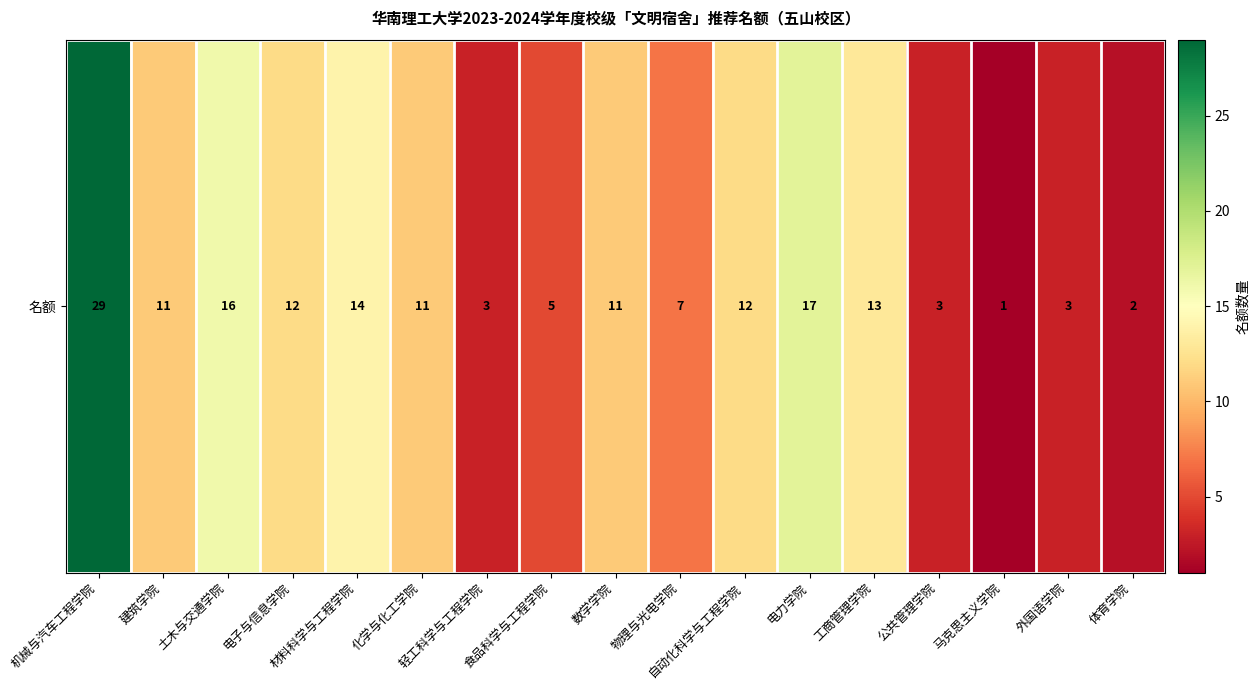

The value at 电子与信息学院 is 12. True or false?

True